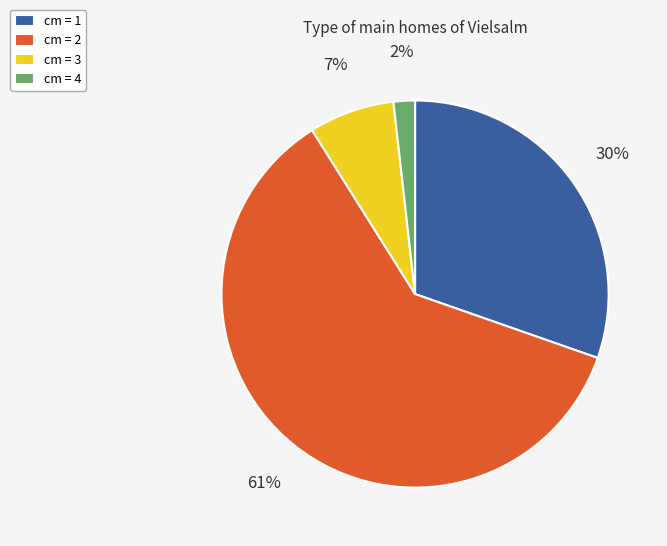

Rank the categories by value from highest to lowest.

cm = 2, cm = 1, cm = 3, cm = 4